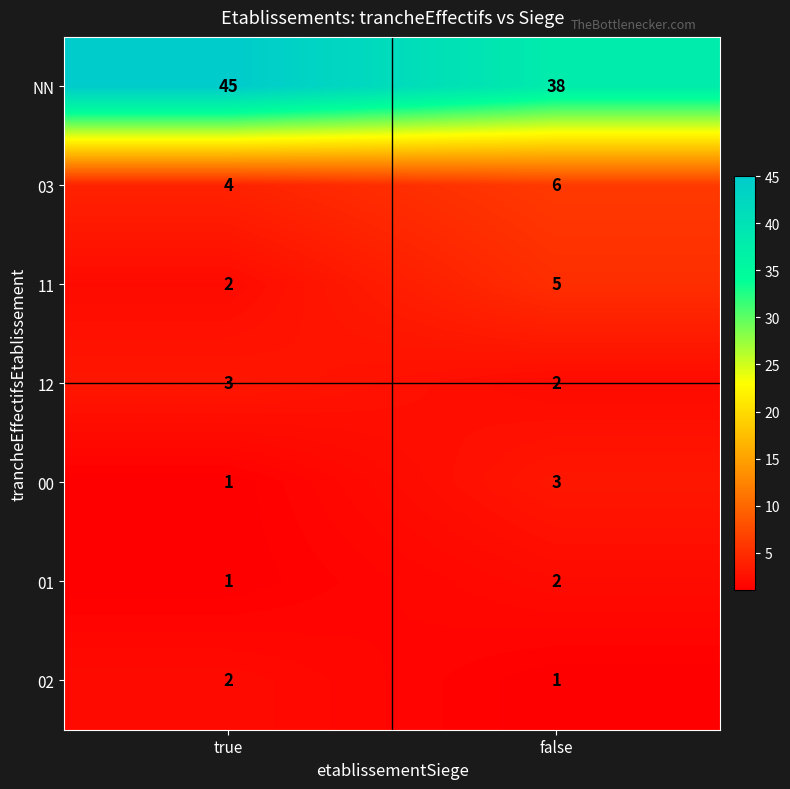

How many series are shown in this chart?

7